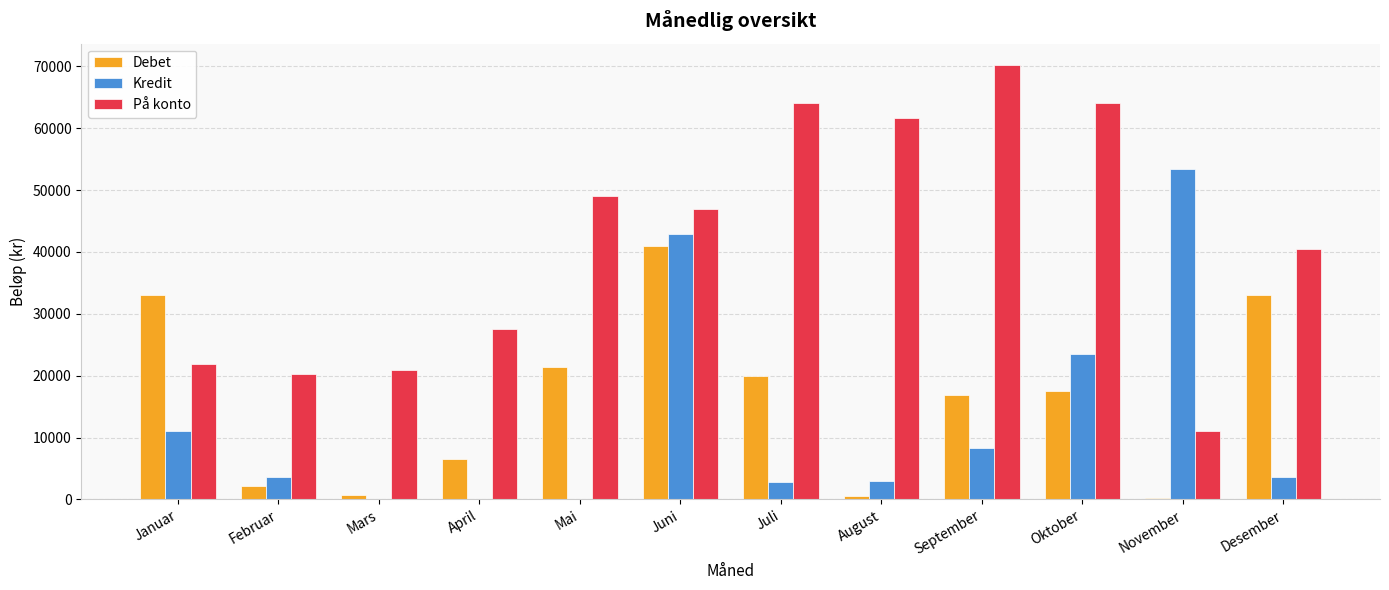

Which series has the largest total across all categories?

På konto